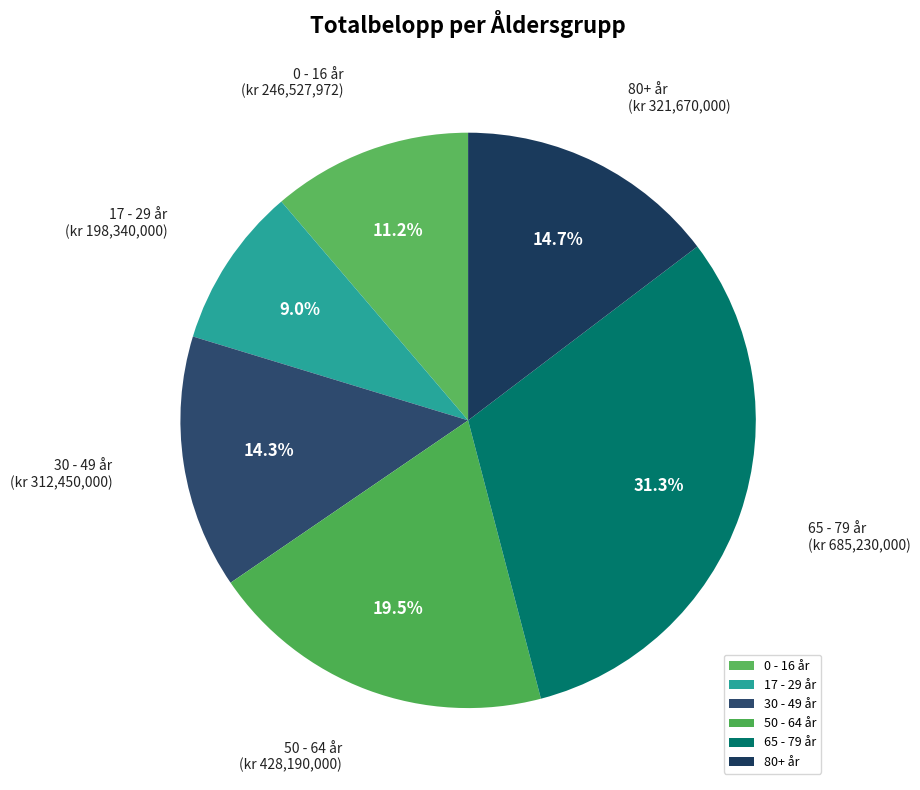

Do 17 - 29 år and 65 - 79 år together represent more than half of the pie?

No